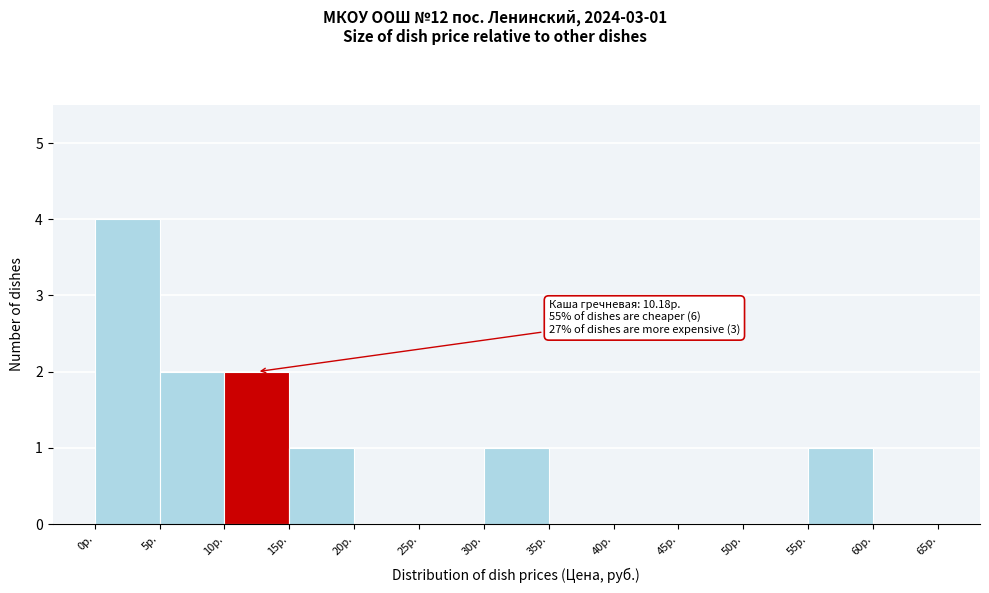

Which range on the x-axis has the tallest bar?

0 to 5